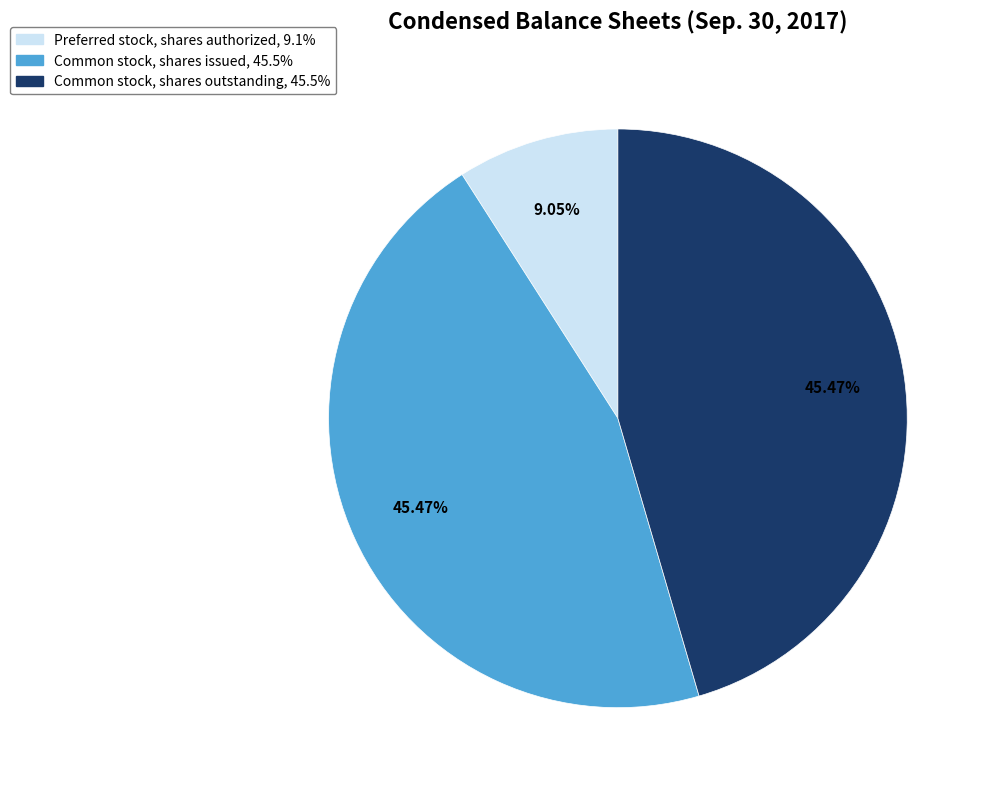

Do Preferred stock, shares authorized and Common stock, shares outstanding together represent more than half of the pie?

Yes